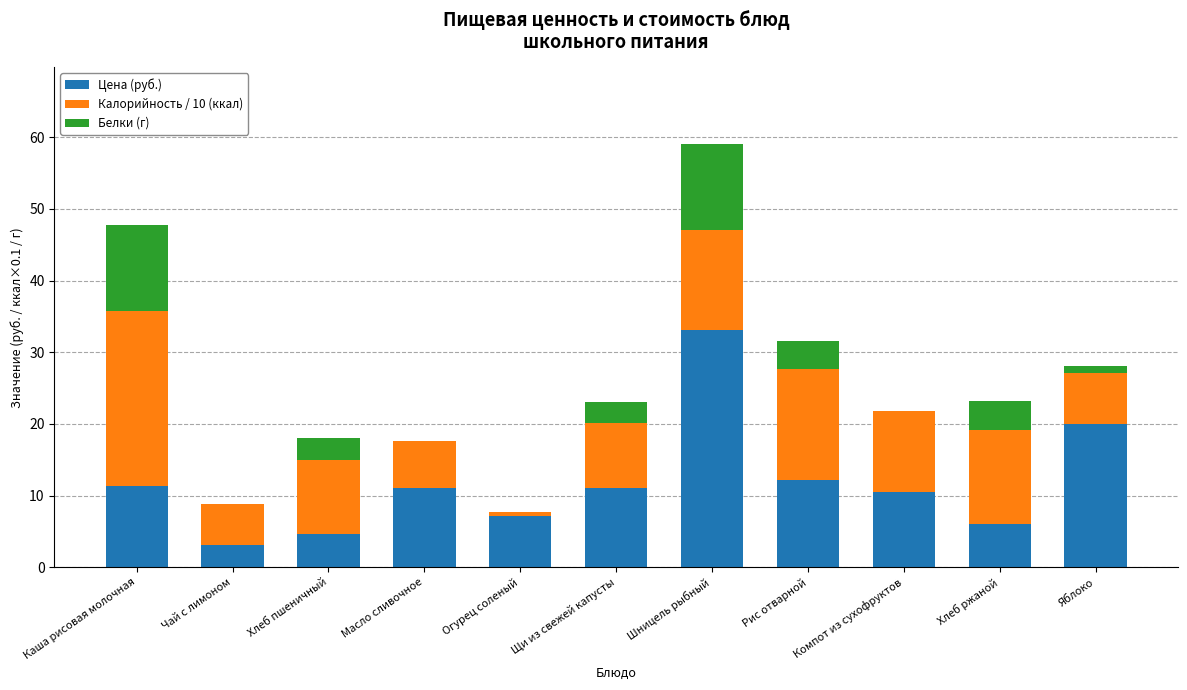

What is the maximum value for Цена (руб.)?

33.1